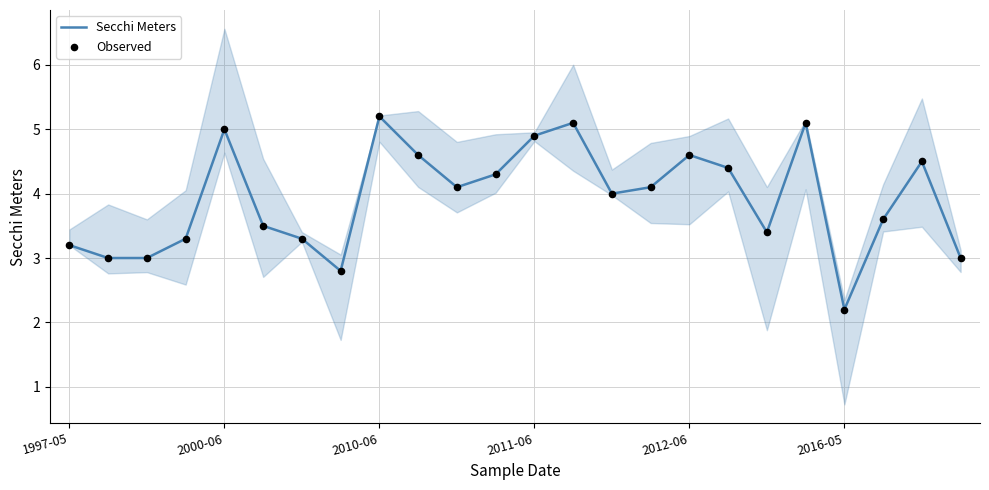

At how many categories does at least one series exceed 3?

19